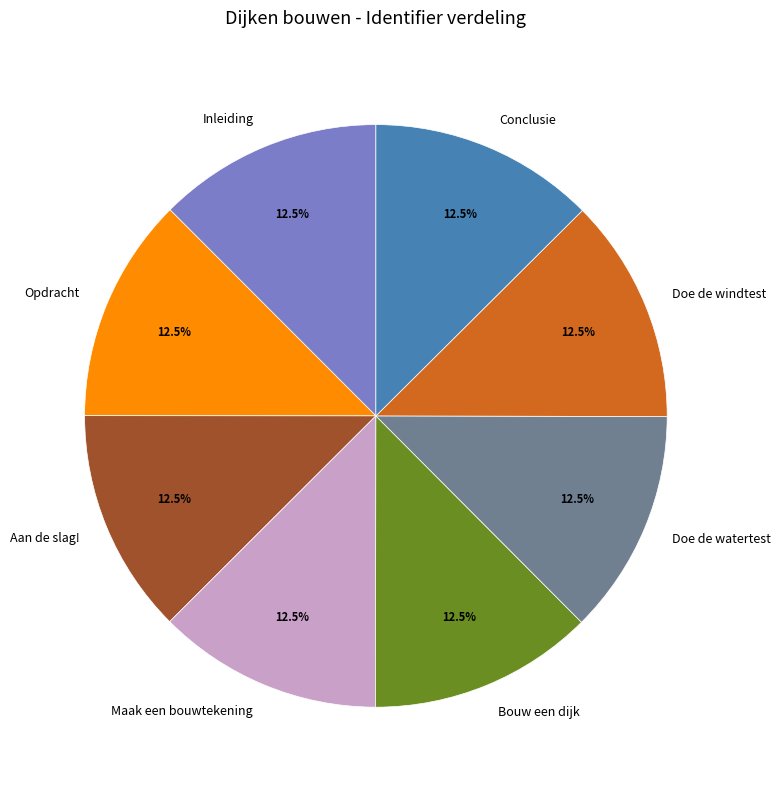

Is Conclusie the majority of the pie?

No